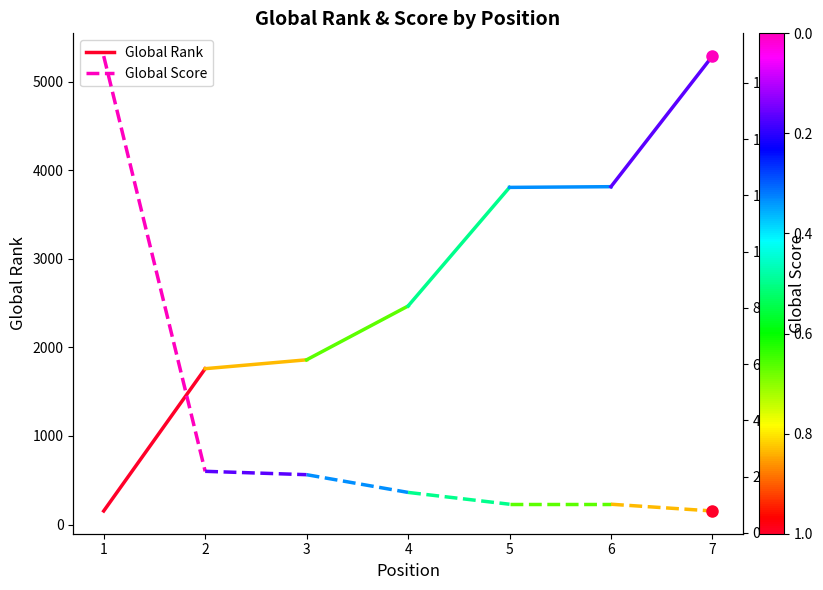

What is the minimum value for Global Rank?

153